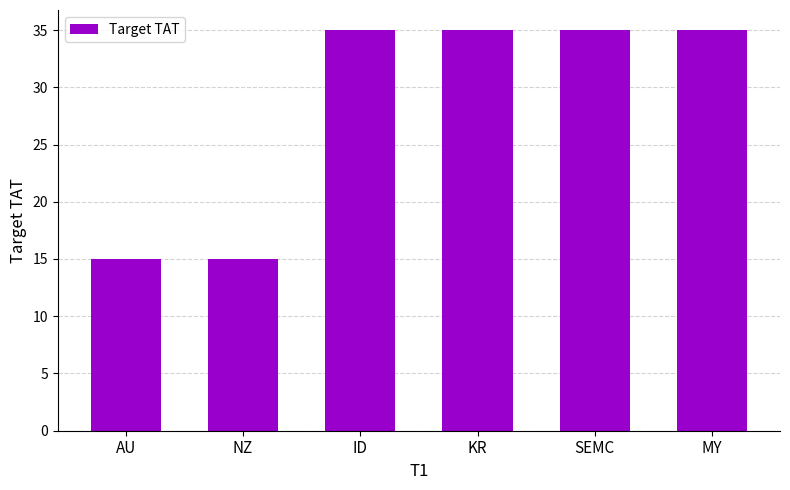

What is the greatest value displayed?

35